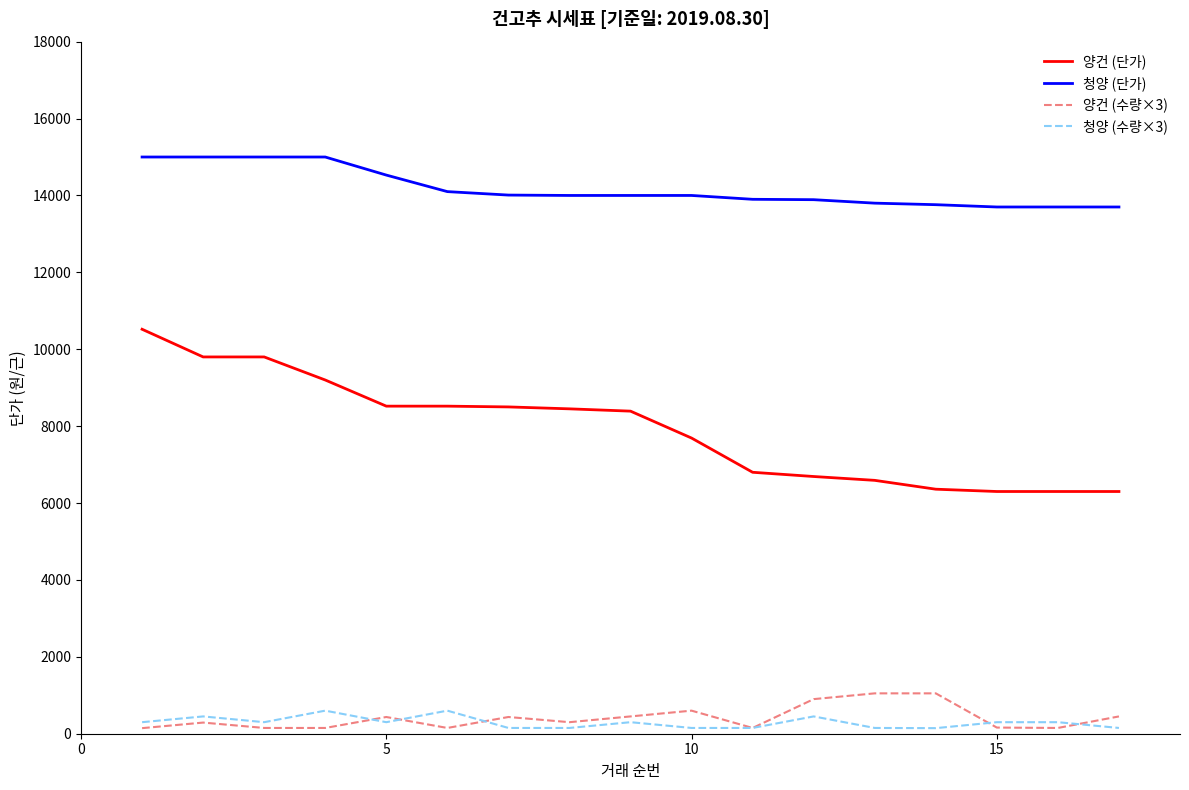

What is the highest value of the 청양 (수량×3) series?

600.0